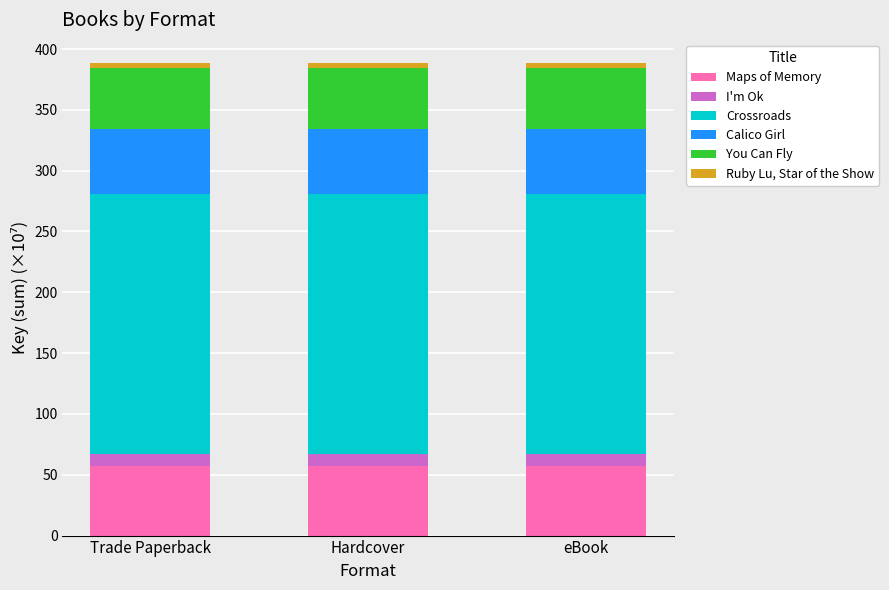

What is the highest value of the Maps of Memory series?

56.9